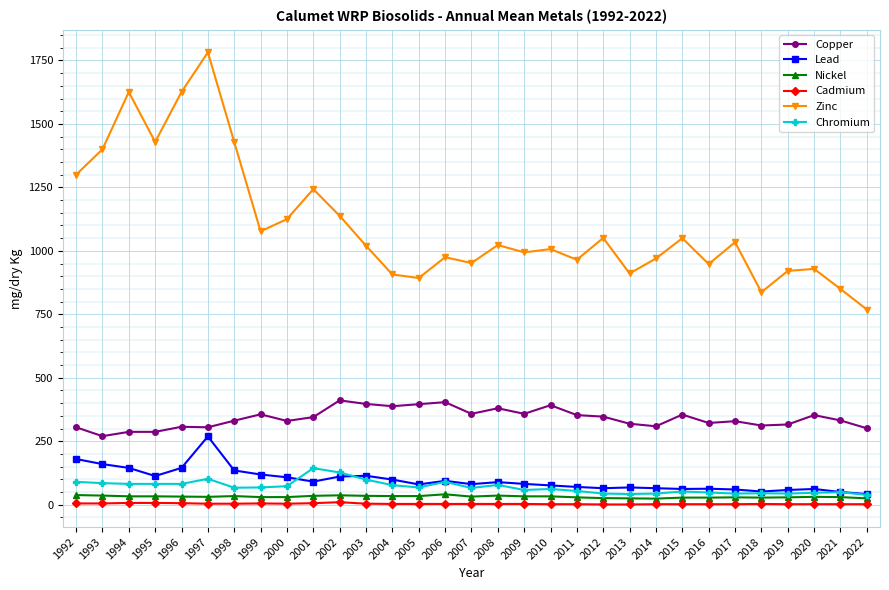

At which category does Zinc reach its first local valley?

1995